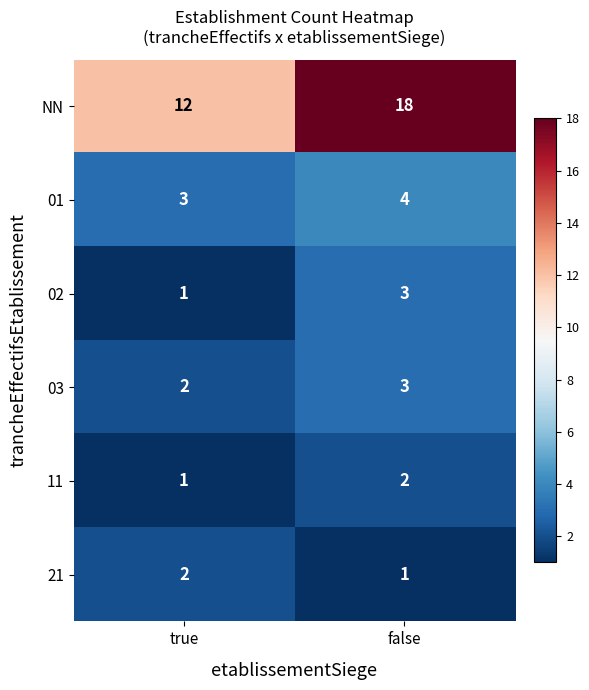

Which series has the largest total across all categories?

NN